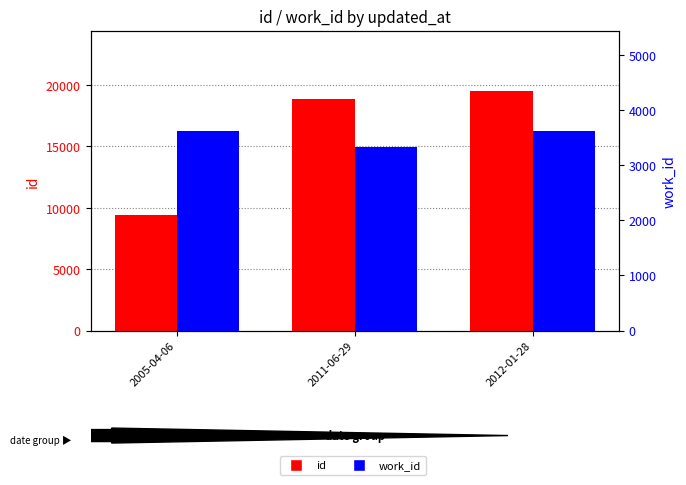

List the series in order of their overall mean, highest first.

id, work_id